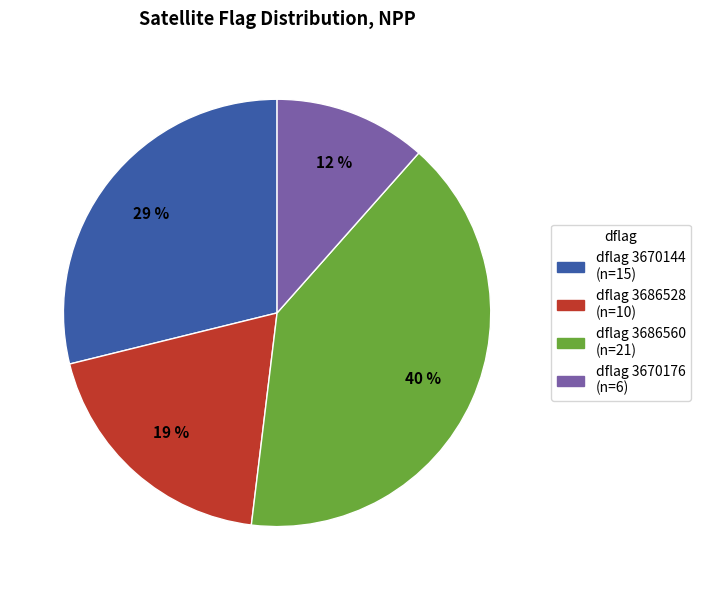

Count the number of slices in the pie.

4